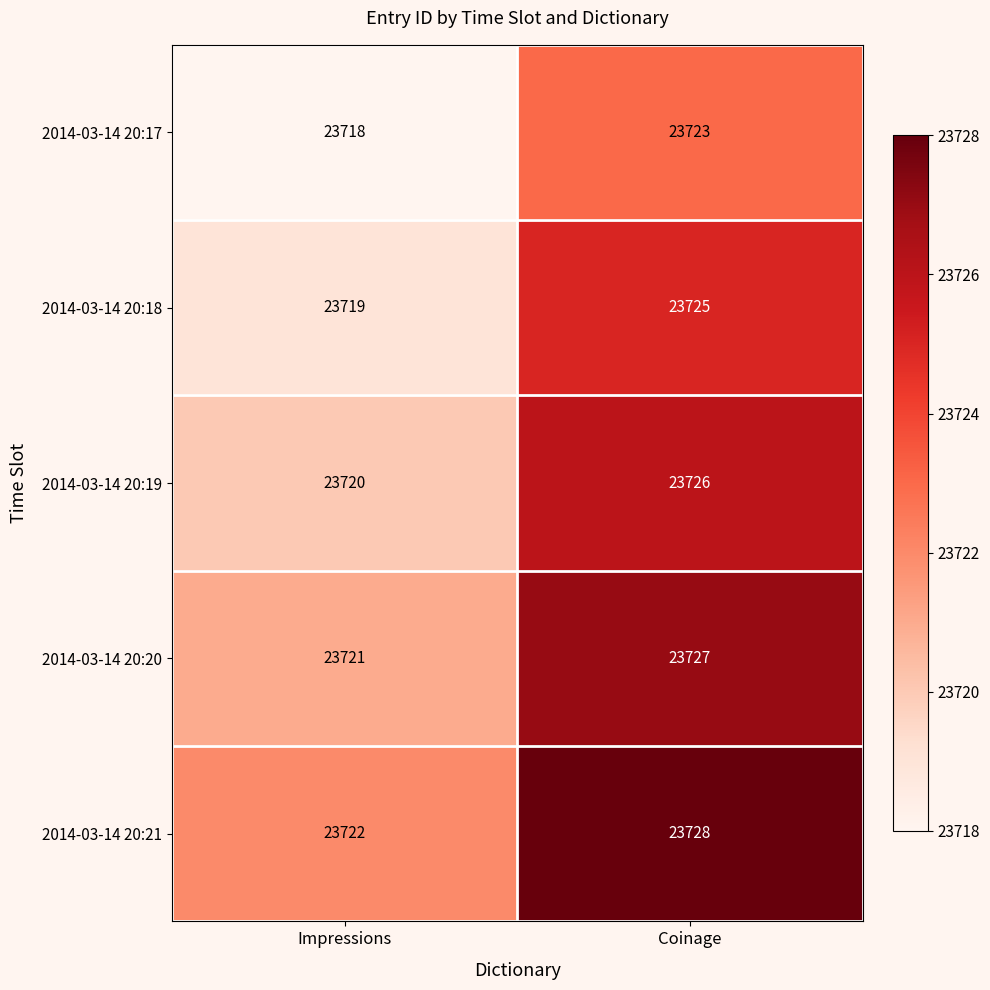

Reading left to right, list all the values displayed in this chart.

2014-03-14 20:17: 23718	23723
2014-03-14 20:18: 23719	23725
2014-03-14 20:19: 23720	23726
2014-03-14 20:20: 23721	23727
2014-03-14 20:21: 23722	23728